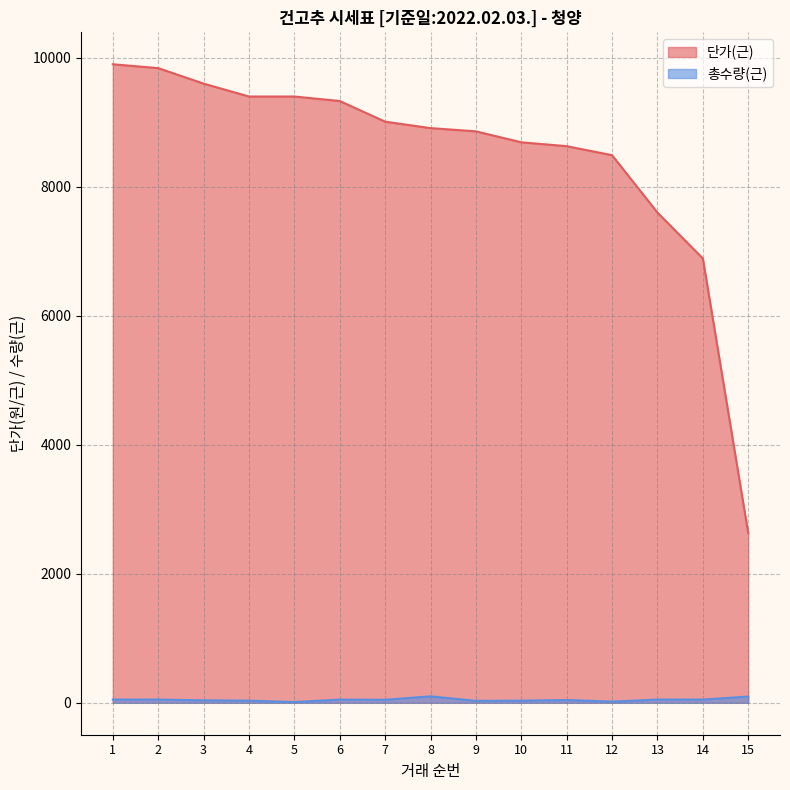

Where is the first local maximum for 총수량(근)?

6